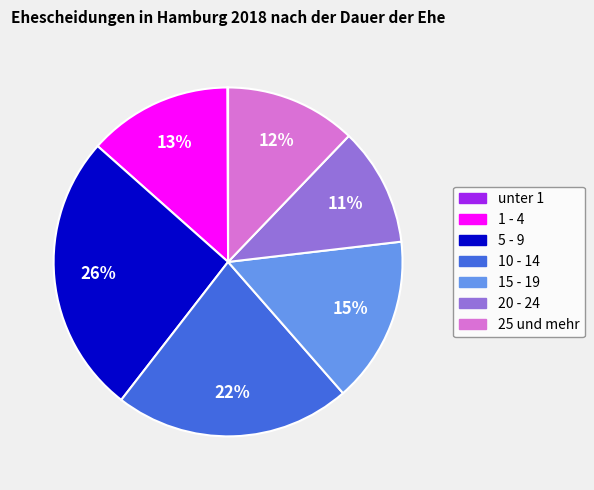

What percentage is the 5 - 9 slice, to the nearest percent?

26%